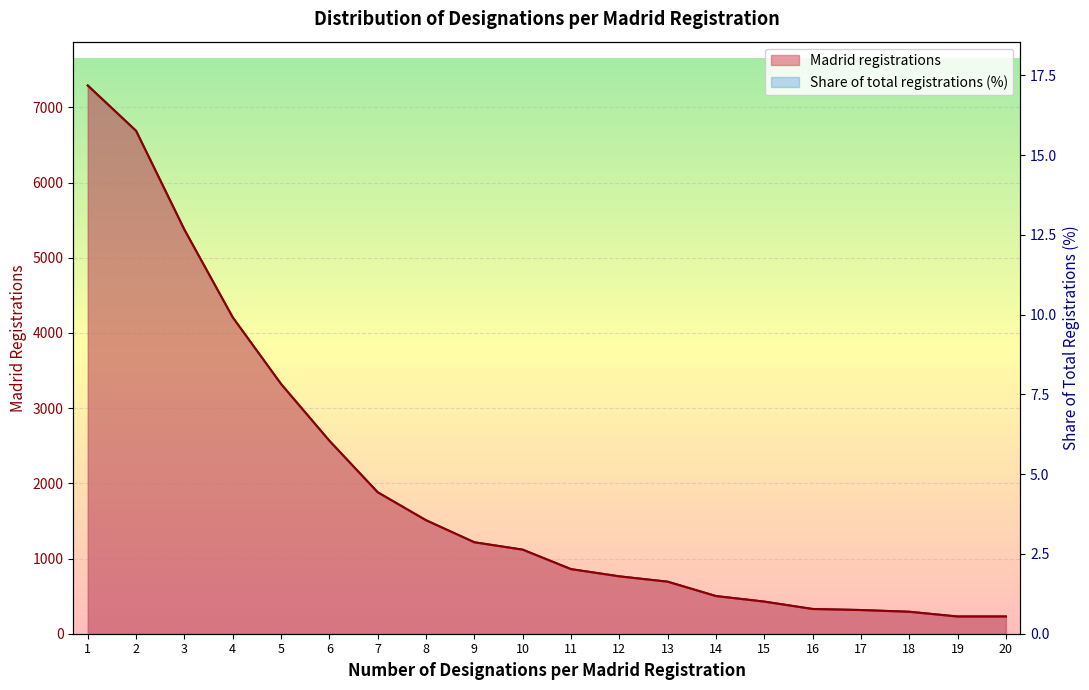

What is the total value across all series at 14?

502.2